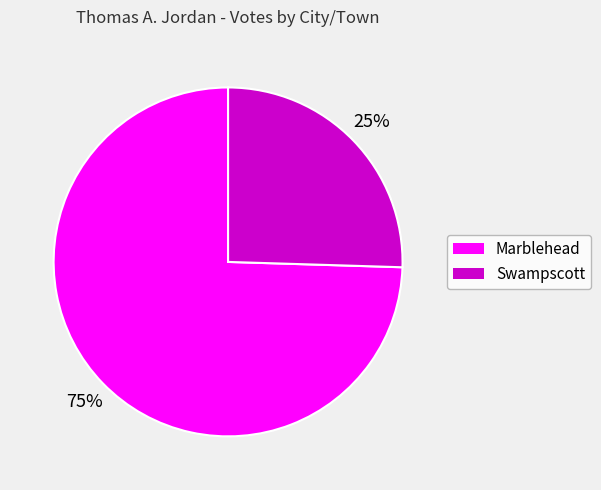

Does Marblehead represent more than half of the total?

Yes